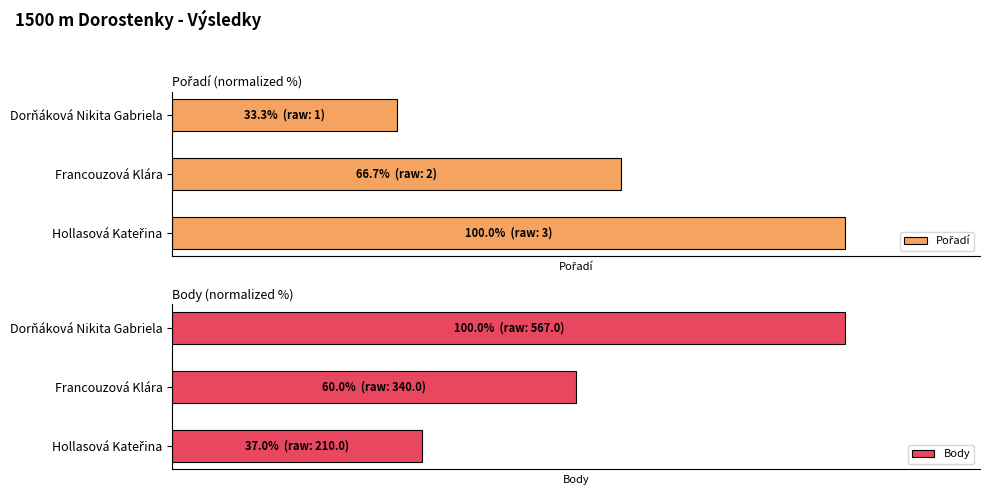

How many distinct data groups are displayed?

2